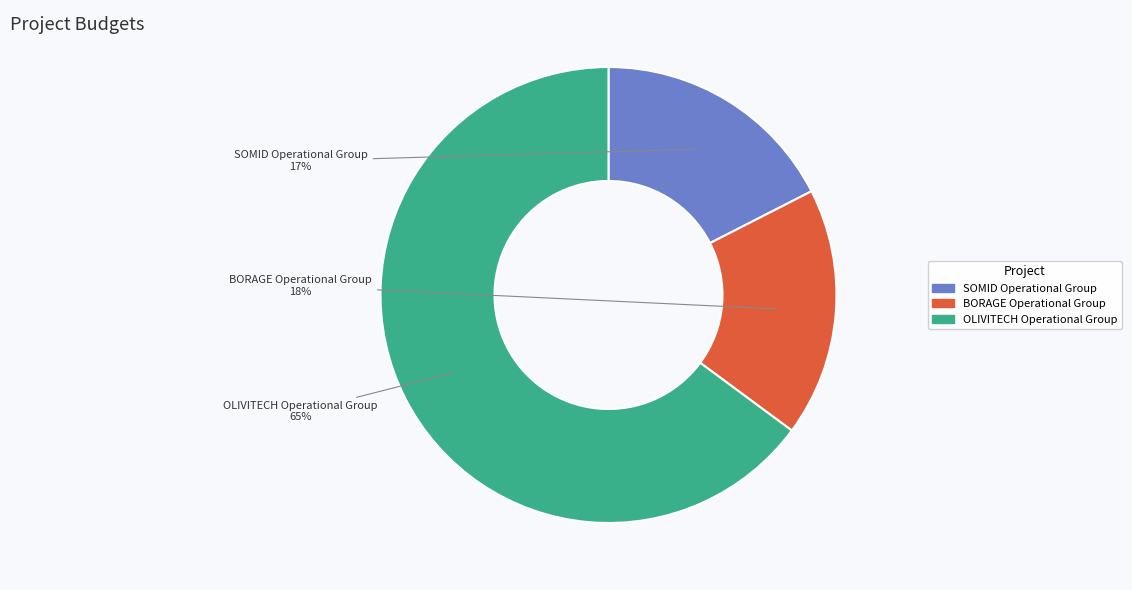

How many slices are in this pie chart?

3